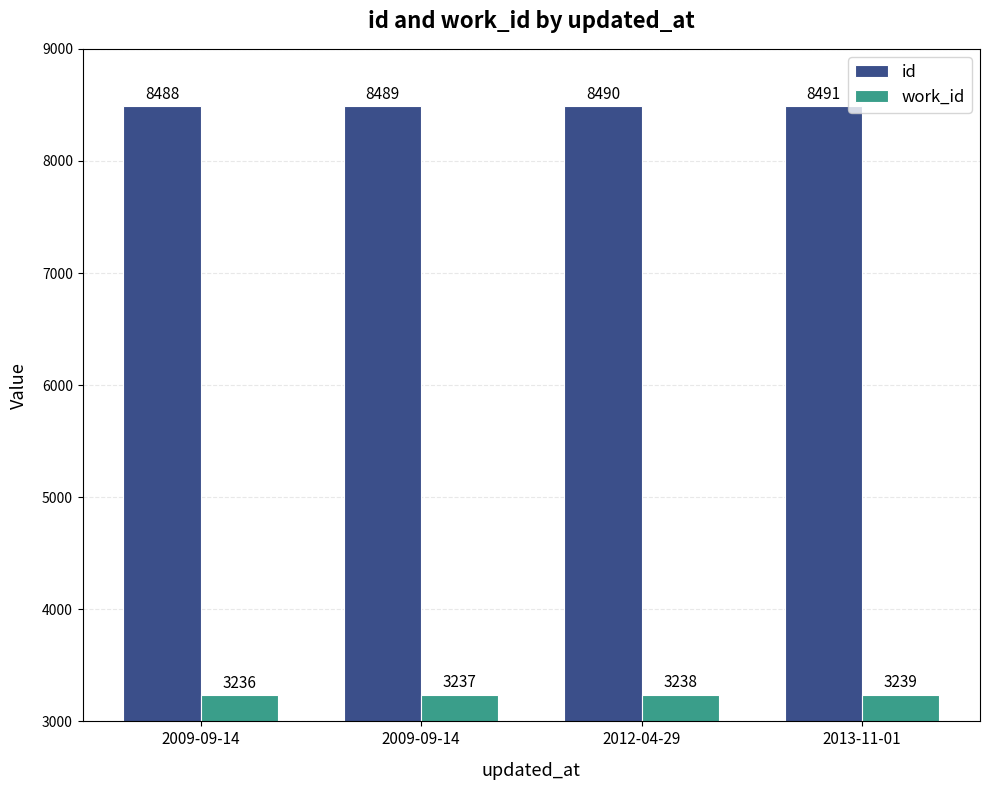

Which series has the largest total across all categories?

id